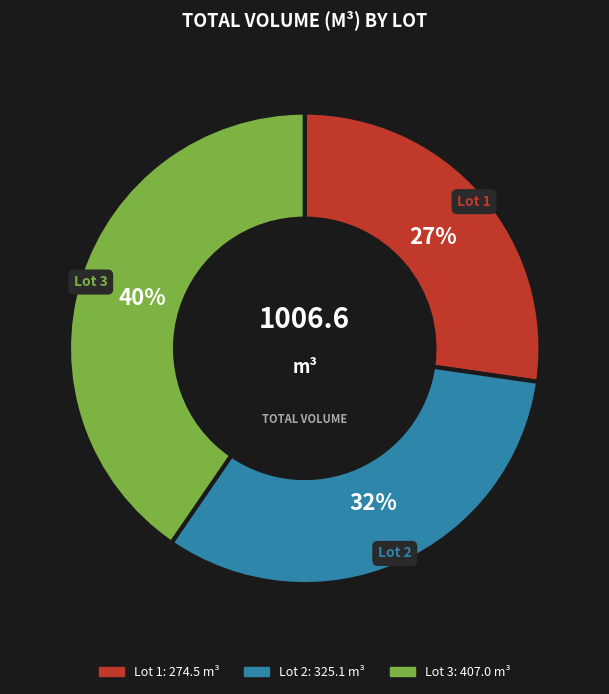

Do Lot 2 and Lot 3 together represent more than half of the pie?

Yes